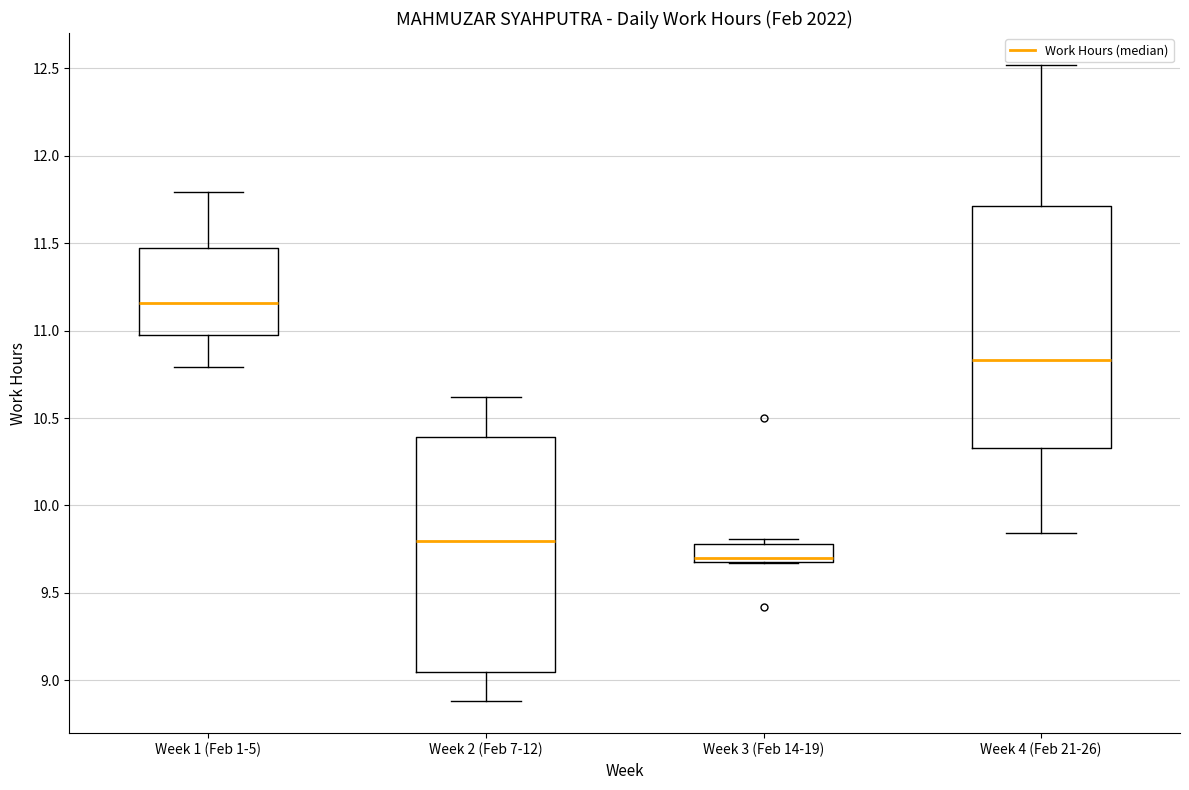

Where does the median line of the box for Week 4 (Feb 21-26) sit on the y-axis? The values are not printed on the chart, so give them approximately, as read against the axis.

10.85